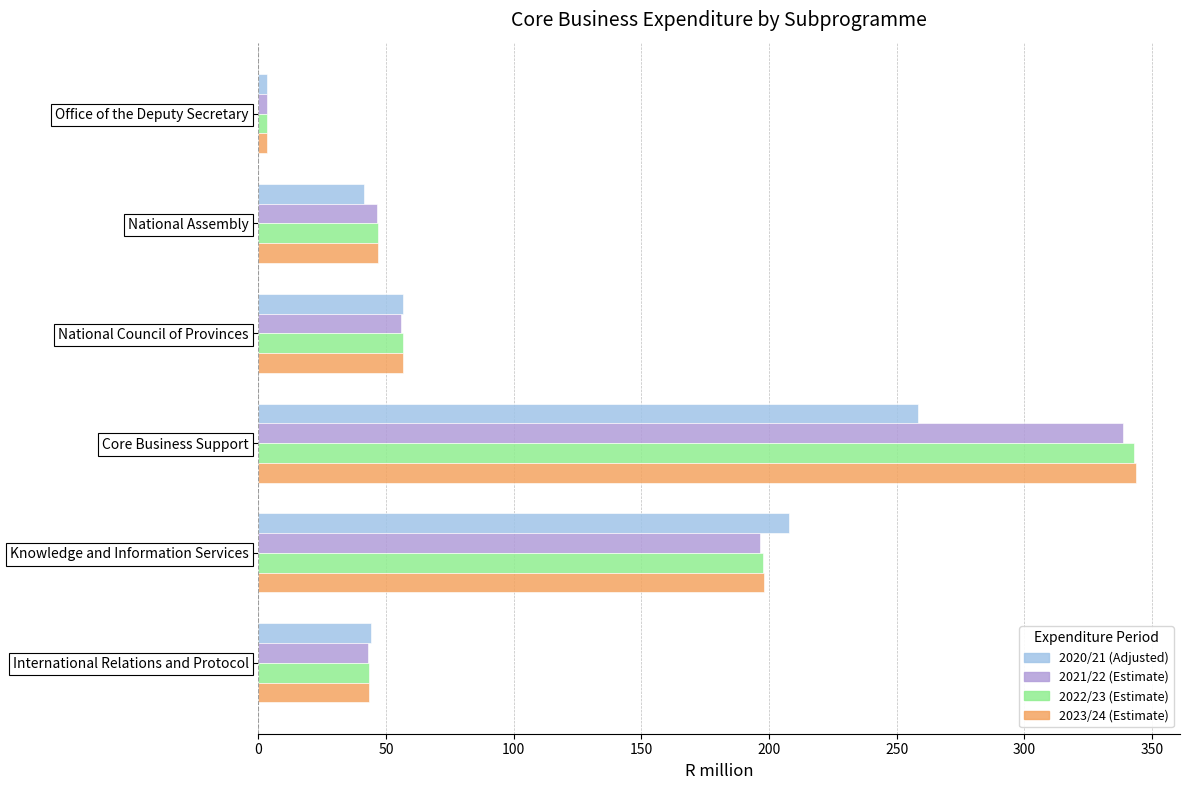

Which series has the widest spread of values?

2023/24 (Estimate)